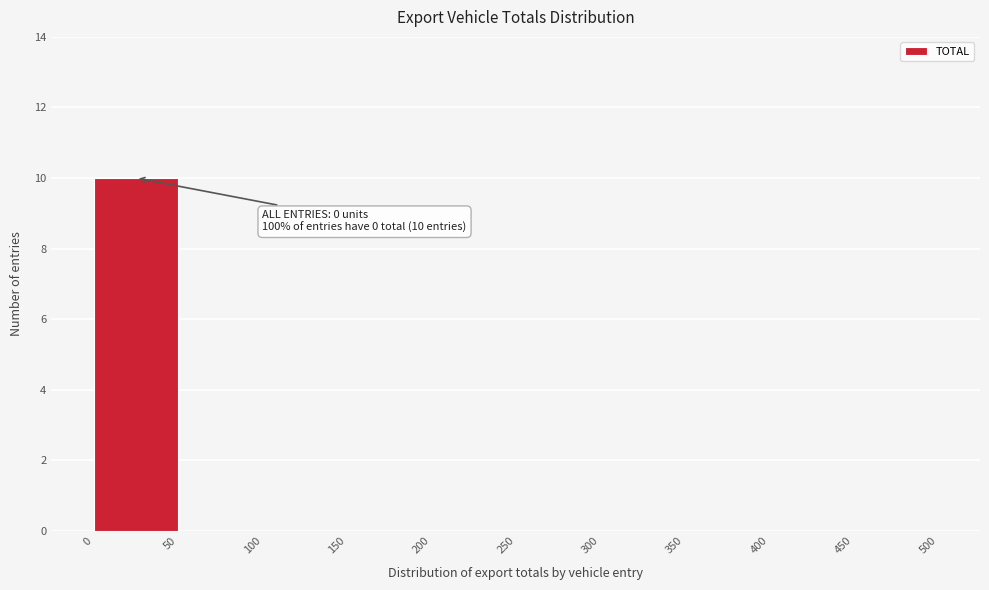

Over which range of the x-axis is the bar tallest?

0 to 50